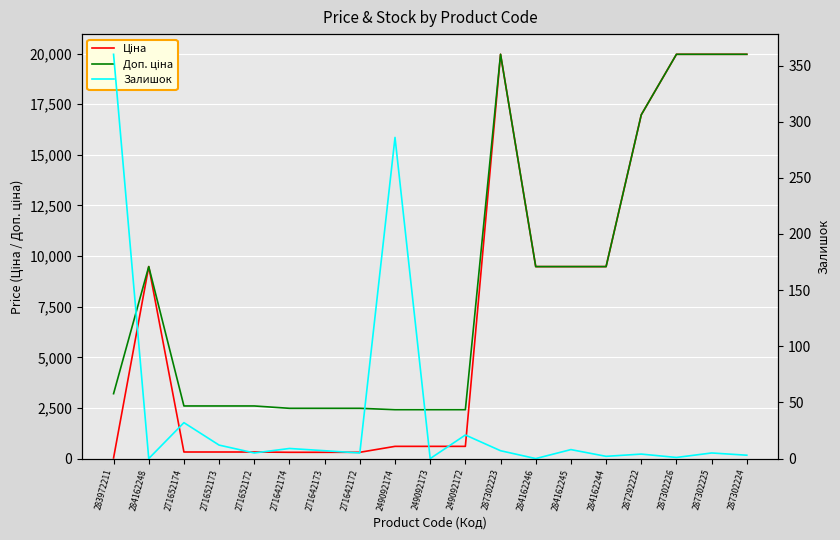

Which series has the largest range (max minus min)?

Ціна